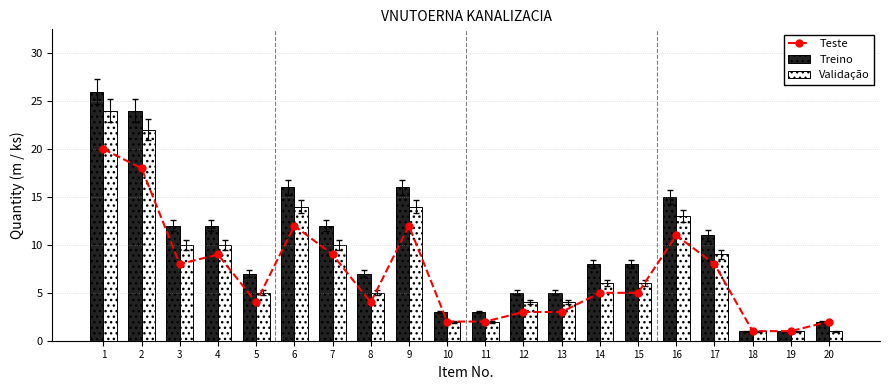

What is the difference between the second highest and minimum values in the Treino series?

23